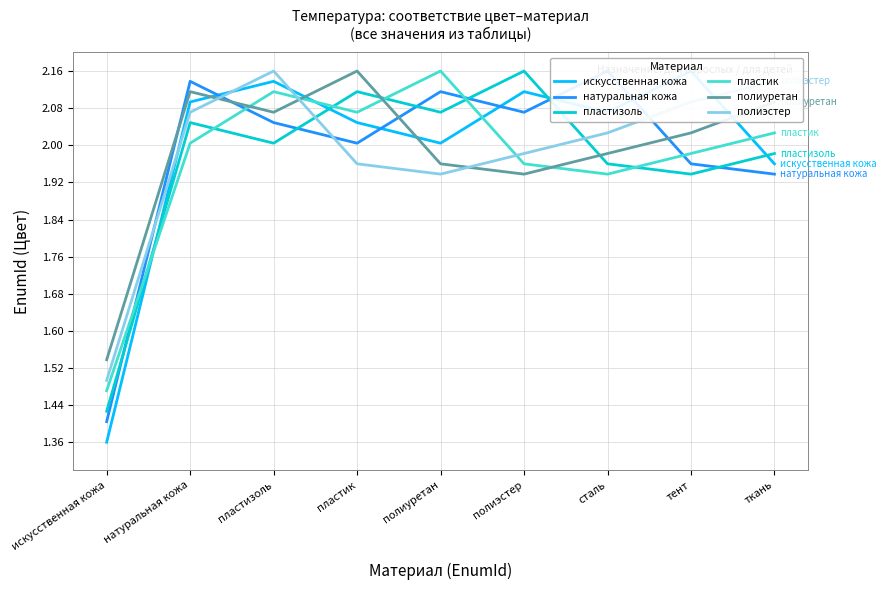

Reading right to left, transcribe all the data shown in this chart.

искусственная кожа: ткань=2.0	тент=2.2	сталь=2.1	полиэстер=2.1	полиуретан=2.0	пластик=2.0	пластизоль=2.1	натуральная кожа=2.1	искусственная кожа=1.4
натуральная кожа: ткань=1.9	тент=2.0	сталь=2.2	полиэстер=2.1	полиуретан=2.1	пластик=2.0	пластизоль=2.0	натуральная кожа=2.1	искусственная кожа=1.4
пластизоль: ткань=2.0	тент=1.9	сталь=2.0	полиэстер=2.2	полиуретан=2.1	пластик=2.1	пластизоль=2.0	натуральная кожа=2.0	искусственная кожа=1.4
пластик: ткань=2.0	тент=2.0	сталь=1.9	полиэстер=2.0	полиуретан=2.2	пластик=2.1	пластизоль=2.1	натуральная кожа=2.0	искусственная кожа=1.5
полиуретан: ткань=2.1	тент=2.0	сталь=2.0	полиэстер=1.9	полиуретан=2.0	пластик=2.2	пластизоль=2.1	натуральная кожа=2.1	искусственная кожа=1.5
полиэстер: ткань=2.1	тент=2.1	сталь=2.0	полиэстер=2.0	полиуретан=1.9	пластик=2.0	пластизоль=2.2	натуральная кожа=2.1	искусственная кожа=1.5